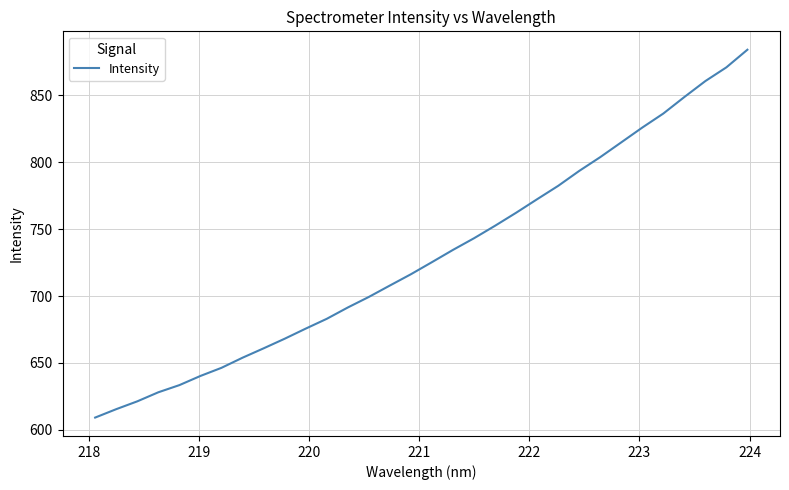

What is the difference between the maximum and minimum values?

275.0